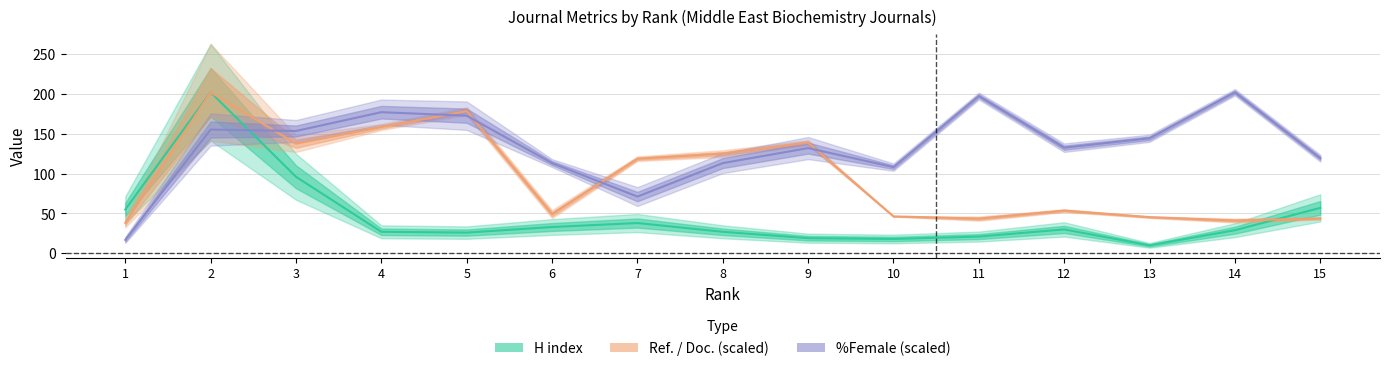

The value of Ref_per_Doc at 6 is 49.2. True or false?

True